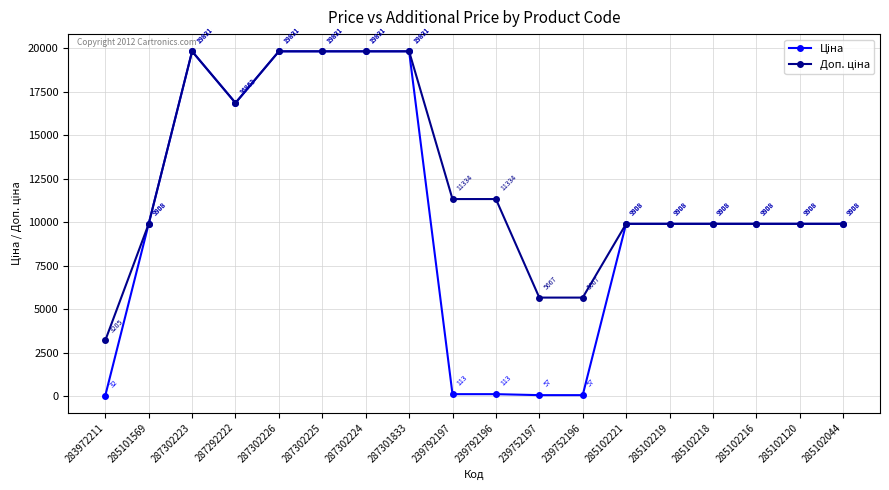

At how many categories does at least one series exceed 10724?

8